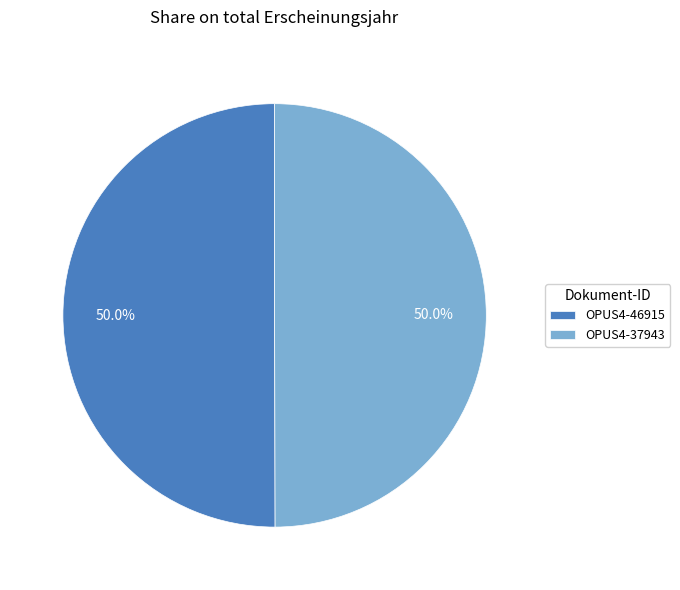

Is the sum of OPUS4-37943 and OPUS4-46915 greater than half?

Yes